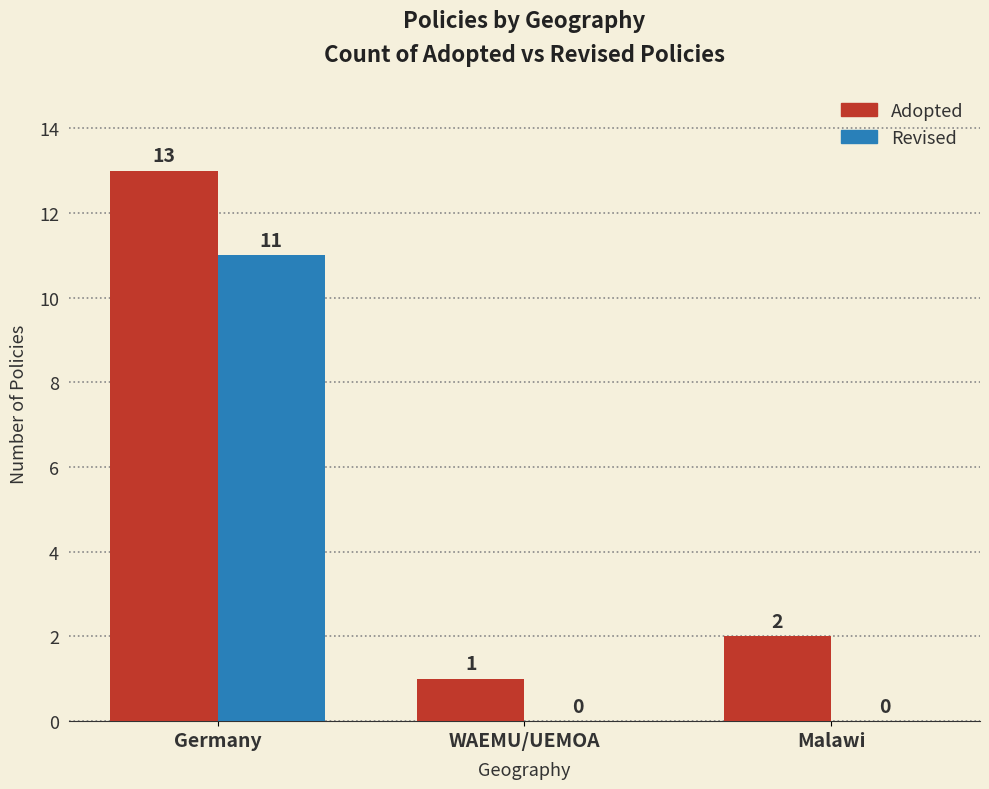

Where does the Adopted series first go above 2?

Germany